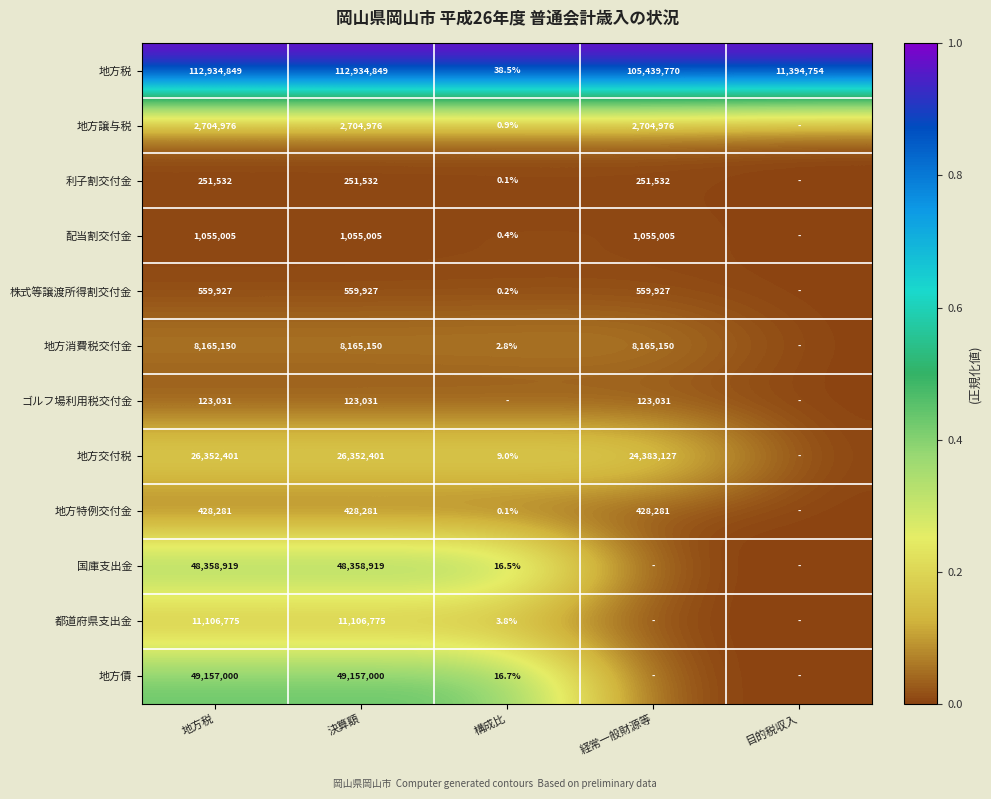

Which label corresponds to the smallest value in the chart?

目的税収入